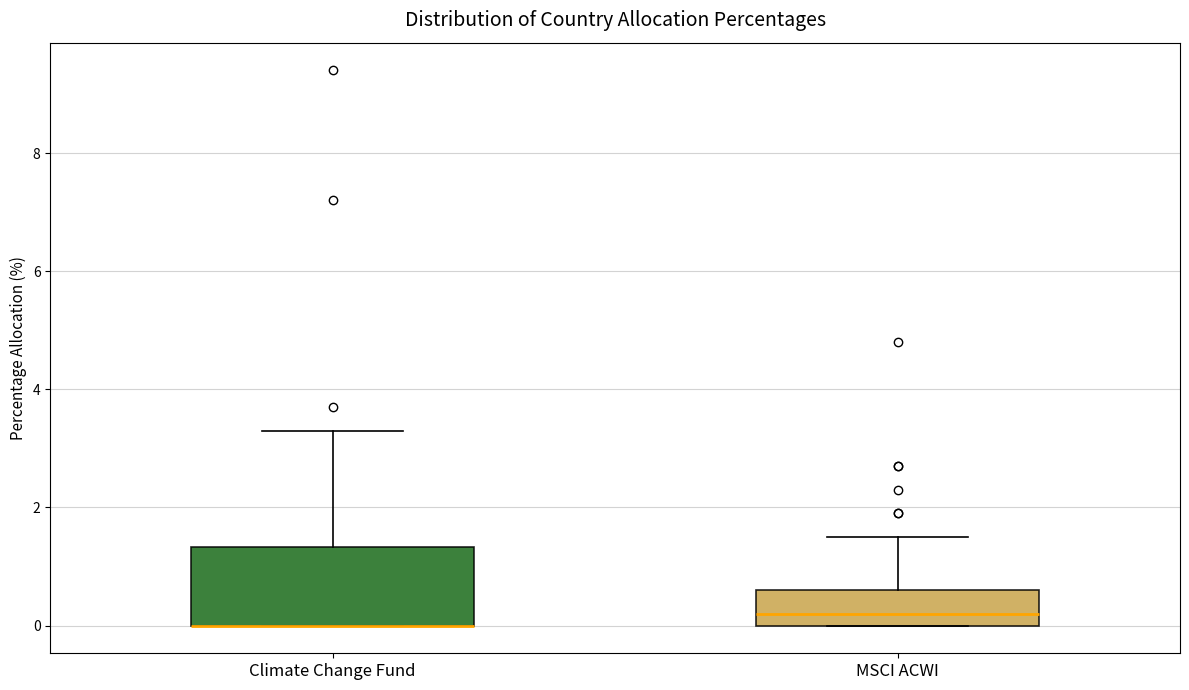

Comparing the boxes themselves (not the whiskers), which one is the tallest?

Climate Change Fund